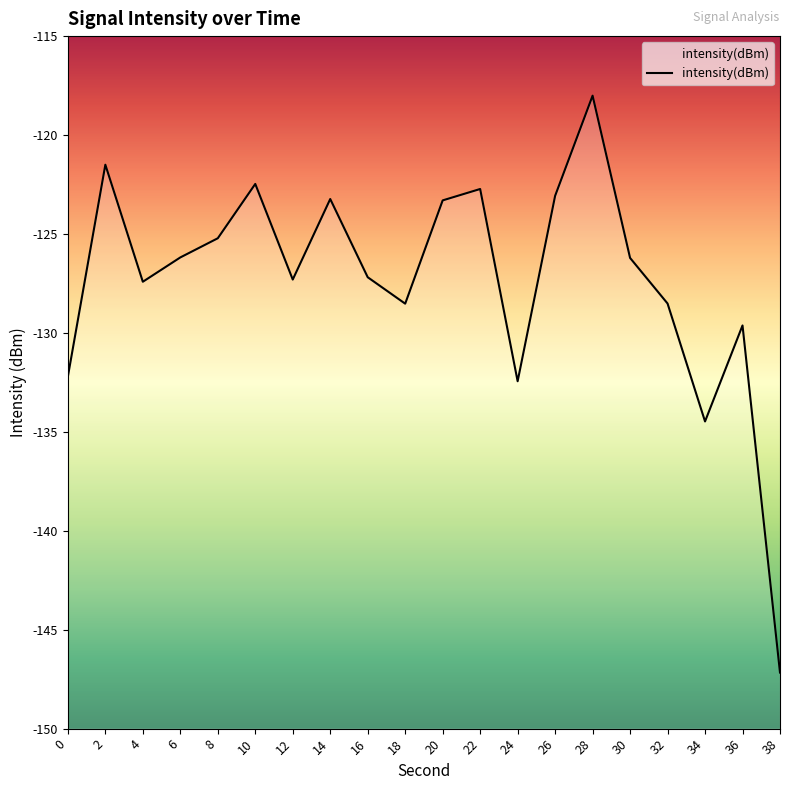

What is the value of the 7th point from the left?

-127.3